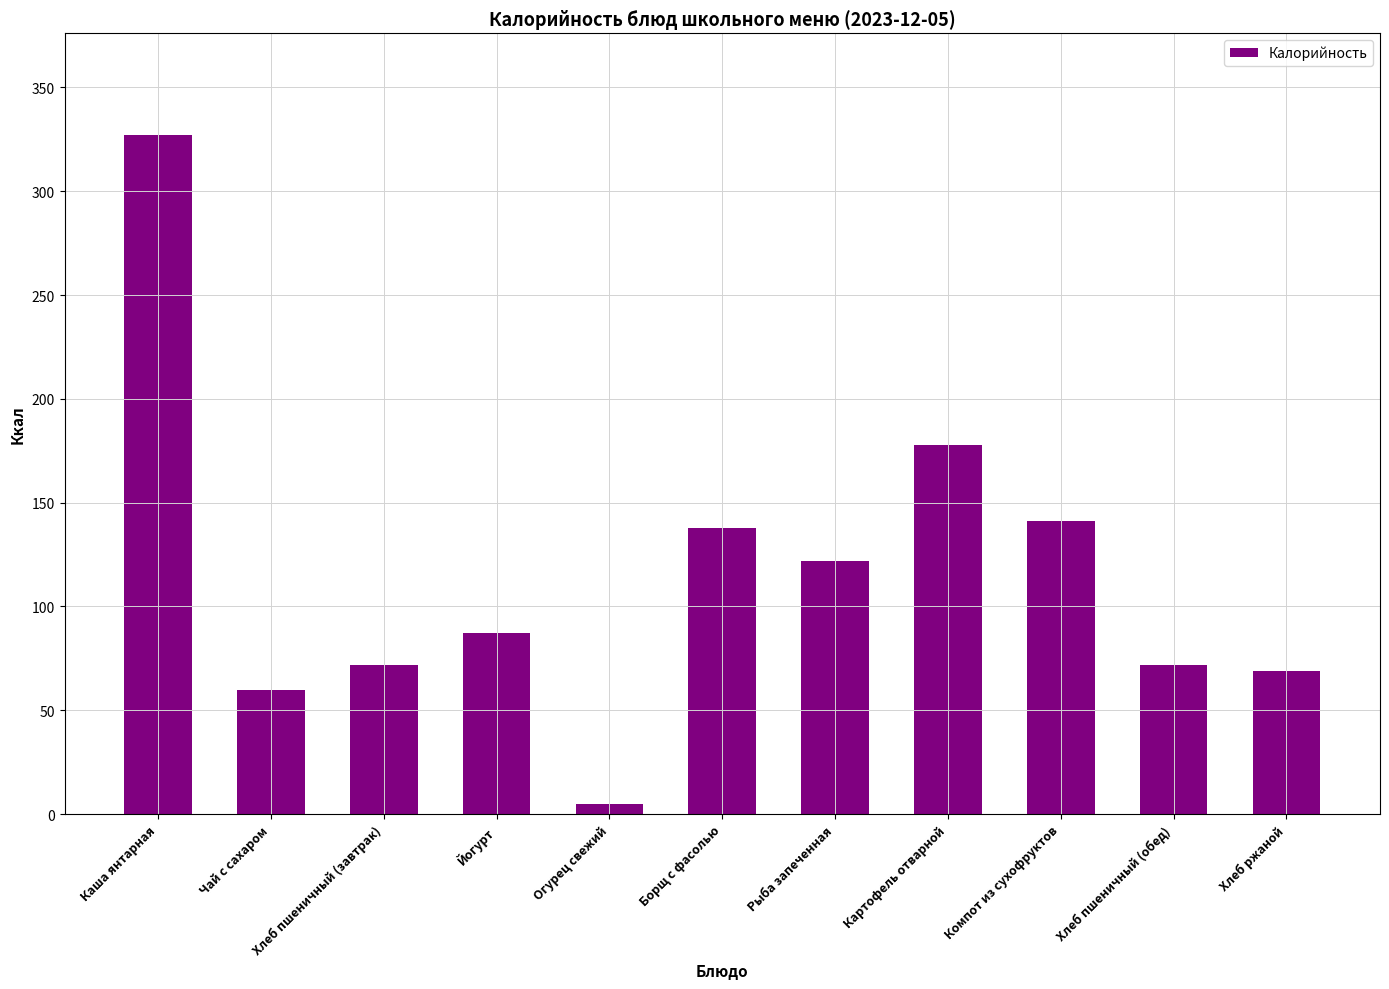

What is the difference between the values at Огурец свежий and Компот из сухофруктов?

136.0